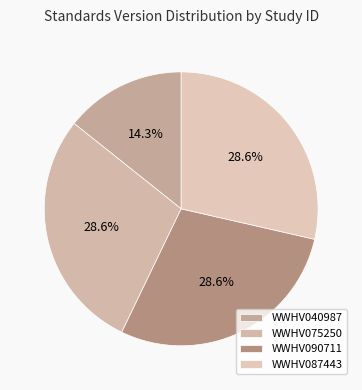

How many slices are in this pie chart?

4